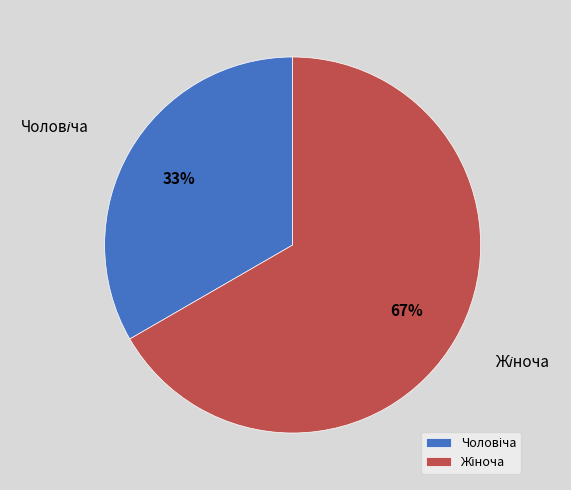

To the nearest percent, what is the average slice percentage?

50%